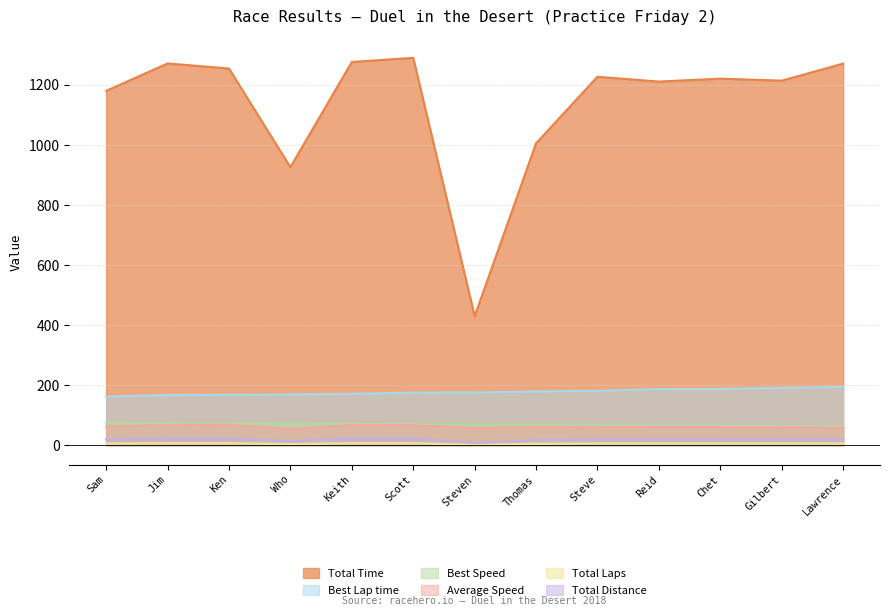

Which category has the lowest value in the Total Time series?

Steven